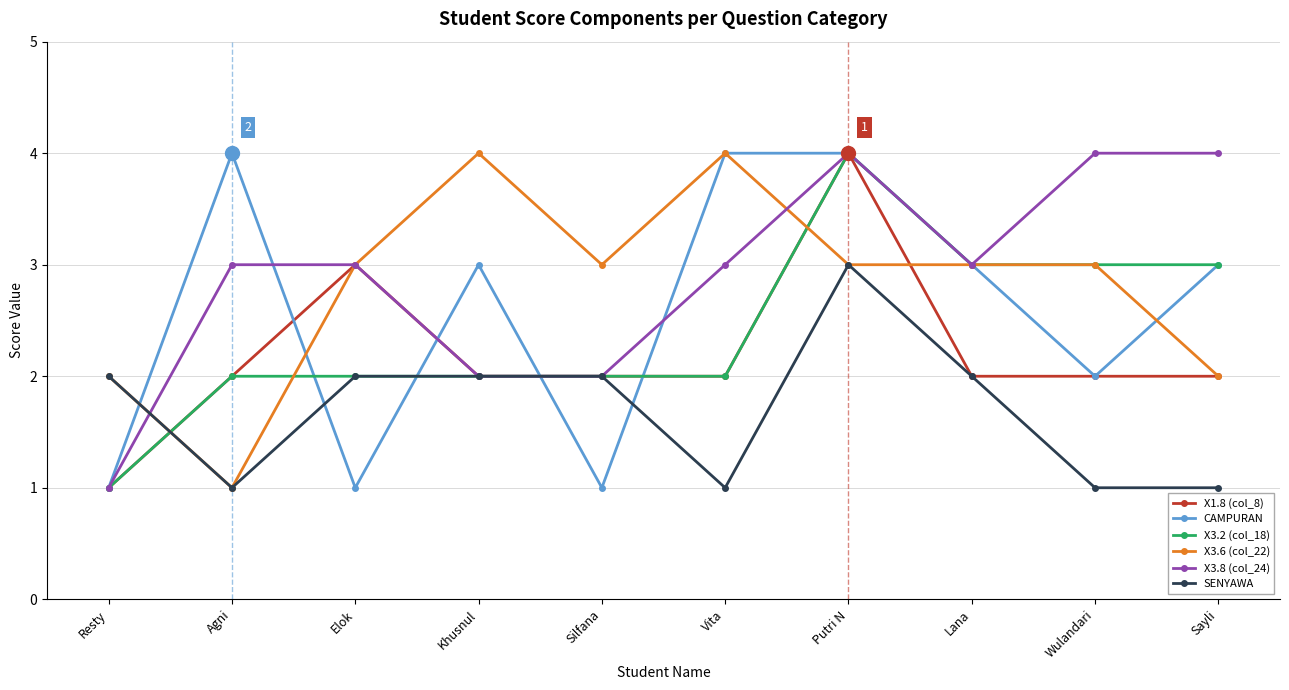

Reading right to left, transcribe all the data shown in this chart.

X1.8 (col_8): Sayli=2	Wulandari=2	Lana=2	Putri N=4	Vita=2	Silfana=2	Khusnul=2	Elok=3	Agni=2	Resty=1
CAMPURAN: Sayli=3	Wulandari=2	Lana=3	Putri N=4	Vita=4	Silfana=1	Khusnul=3	Elok=1	Agni=4	Resty=1
X3.2 (col_18): Sayli=3	Wulandari=3	Lana=3	Putri N=4	Vita=2	Silfana=2	Khusnul=2	Elok=2	Agni=2	Resty=1
X3.6 (col_22): Sayli=2	Wulandari=3	Lana=3	Putri N=3	Vita=4	Silfana=3	Khusnul=4	Elok=3	Agni=1	Resty=2
X3.8 (col_24): Sayli=4	Wulandari=4	Lana=3	Putri N=4	Vita=3	Silfana=2	Khusnul=2	Elok=3	Agni=3	Resty=1
SENYAWA: Sayli=1	Wulandari=1	Lana=2	Putri N=3	Vita=1	Silfana=2	Khusnul=2	Elok=2	Agni=1	Resty=2